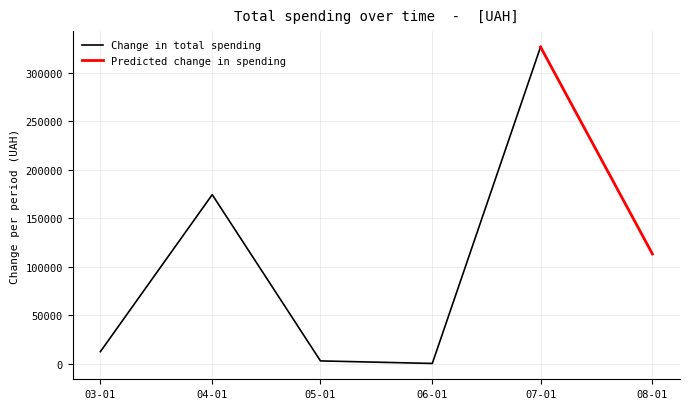

What is the highest value of the Change in total spending series?

326572.3